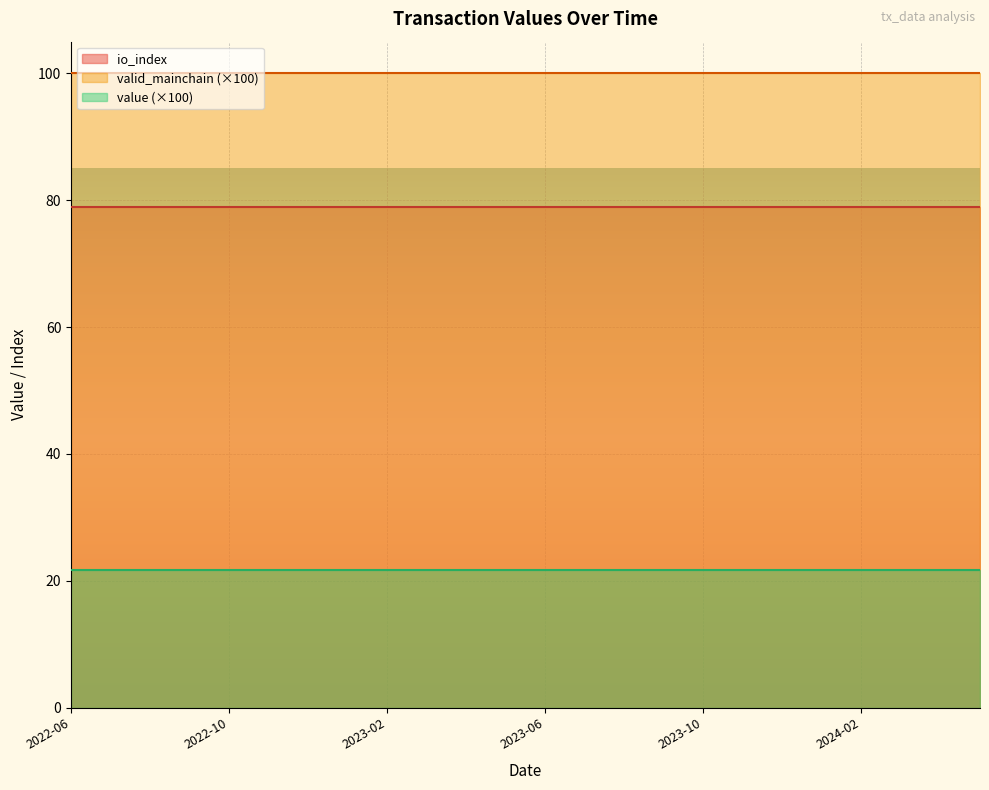

Reading left to right, list all the values displayed in this chart.

value: 0=0.2	1=0.2	2=0.2	3=0.2	4=0.2	5=0.2	6=0.2	7=0.2	8=0.2	9=0.2	10=0.2	11=0.2	12=0.2	13=0.2	14=0.2	15=0.2	16=0.2	17=0.2	18=0.2	19=0.2	20=0.2	21=0.2	22=0.2	23=0.2
io_index: 0=79.0	1=79.0	2=79.0	3=79.0	4=79.0	5=79.0	6=79.0	7=79.0	8=79.0	9=79.0	10=79.0	11=79.0	12=79.0	13=79.0	14=79.0	15=79.0	16=79.0	17=79.0	18=79.0	19=79.0	20=79.0	21=79.0	22=79.0	23=79.0
valid_mainchain: 0=1.0	1=1.0	2=1.0	3=1.0	4=1.0	5=1.0	6=1.0	7=1.0	8=1.0	9=1.0	10=1.0	11=1.0	12=1.0	13=1.0	14=1.0	15=1.0	16=1.0	17=1.0	18=1.0	19=1.0	20=1.0	21=1.0	22=1.0	23=1.0